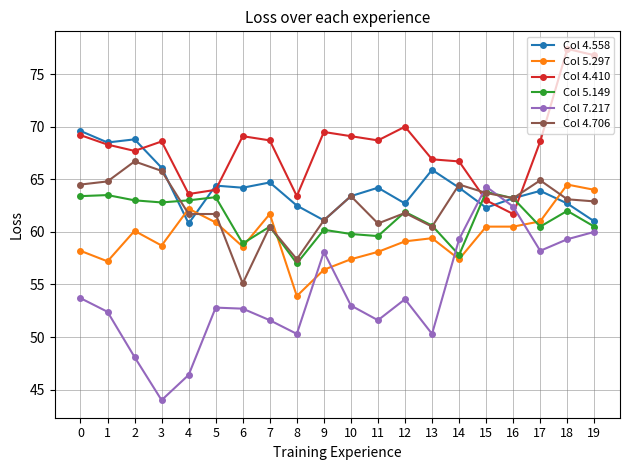

Is it true that Col 4.410 equals 70.0 at 12?

True